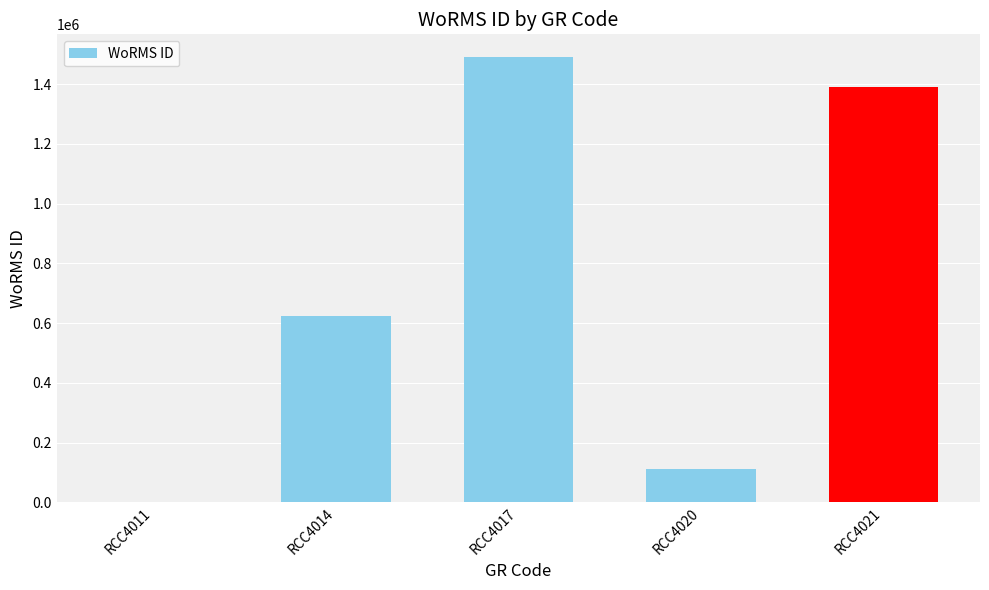

What is the sum of all values?

3617218